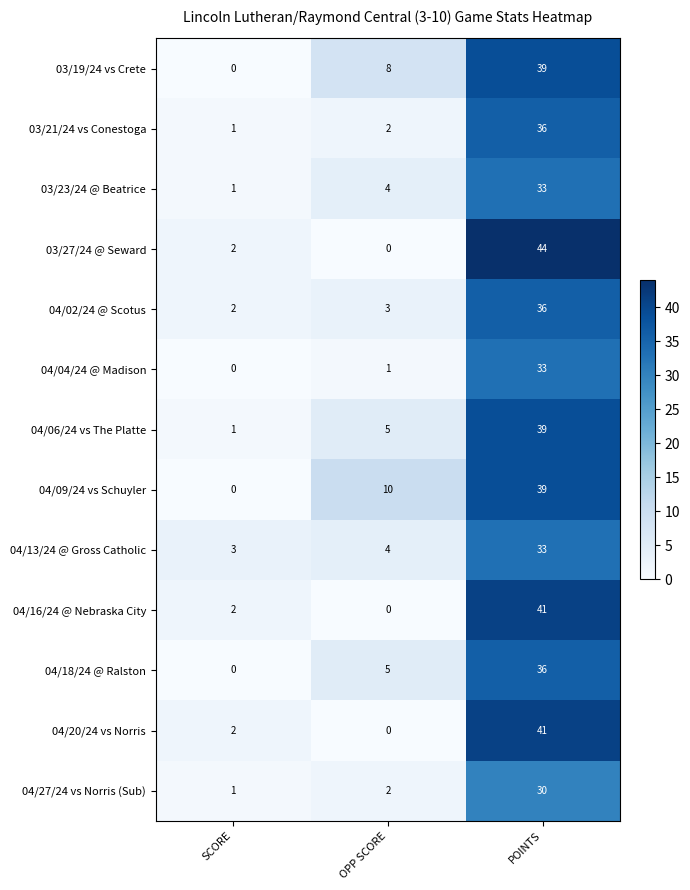

What is the greatest value displayed?

44